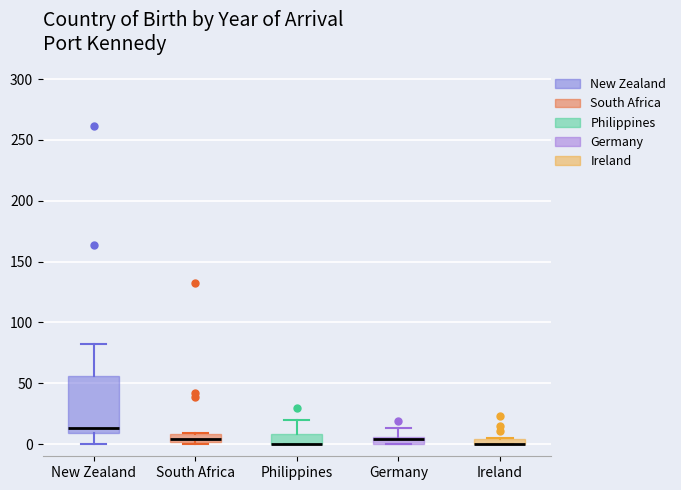

Where is the lower edge of the box for South Africa on the y-axis? The values are not printed on the chart, so give them approximately, as read against the axis.

0